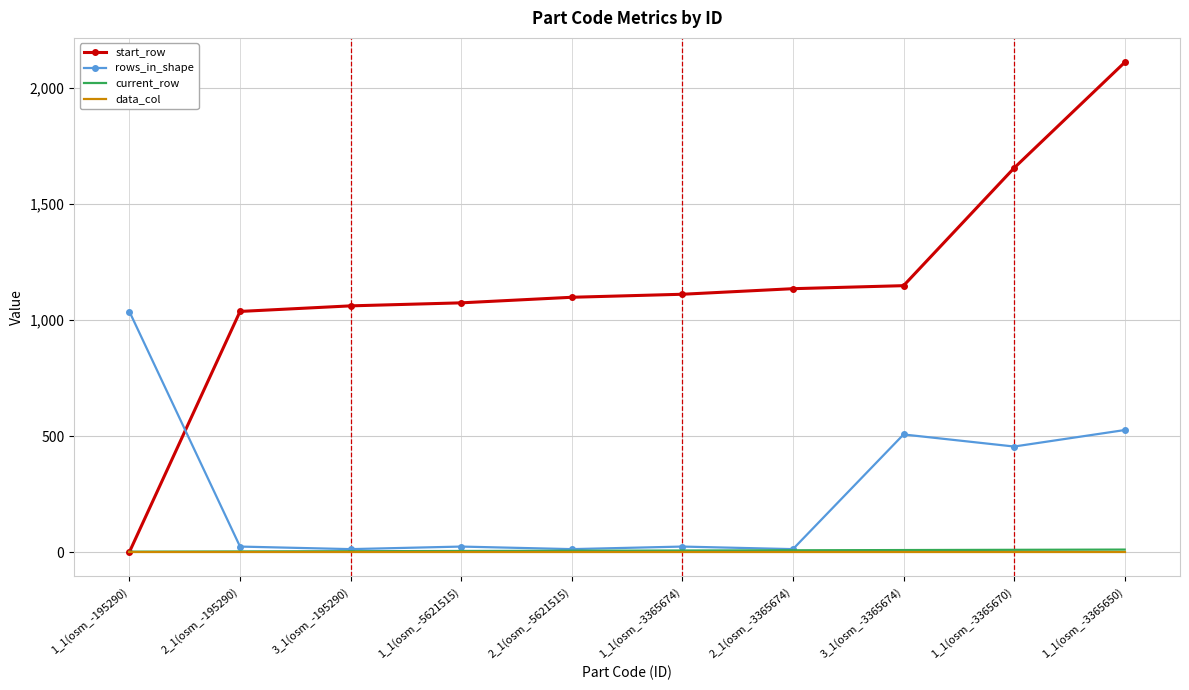

Which label corresponds to the largest value in the chart?

1_1(osm_-3365650)